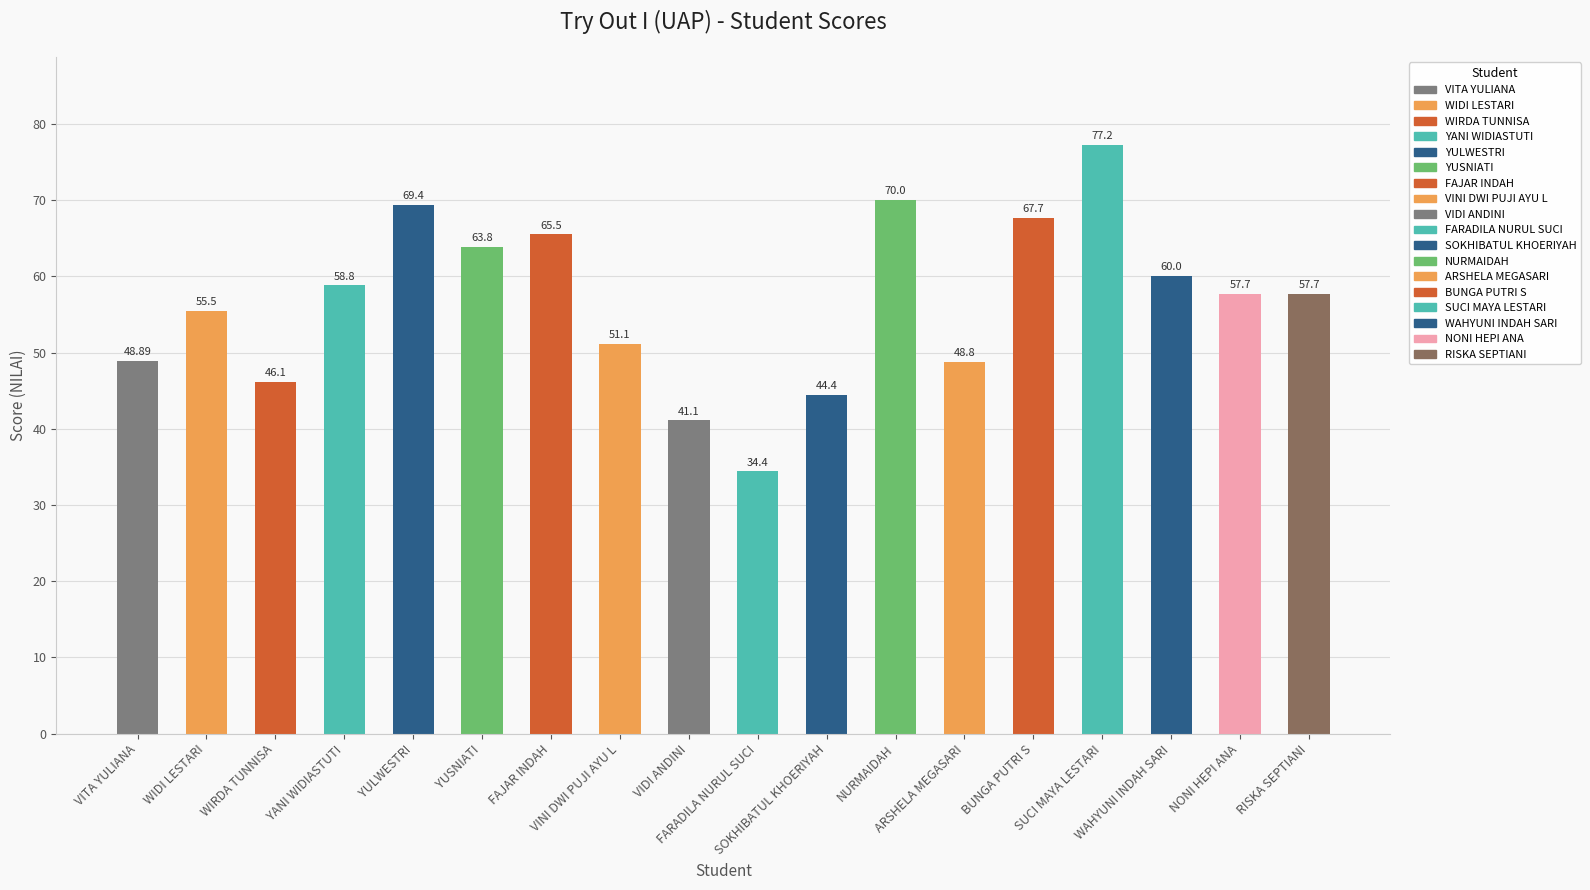

What is the change in value from WIRDA TUNNISA to SUCI MAYA LESTARI?

+31.1